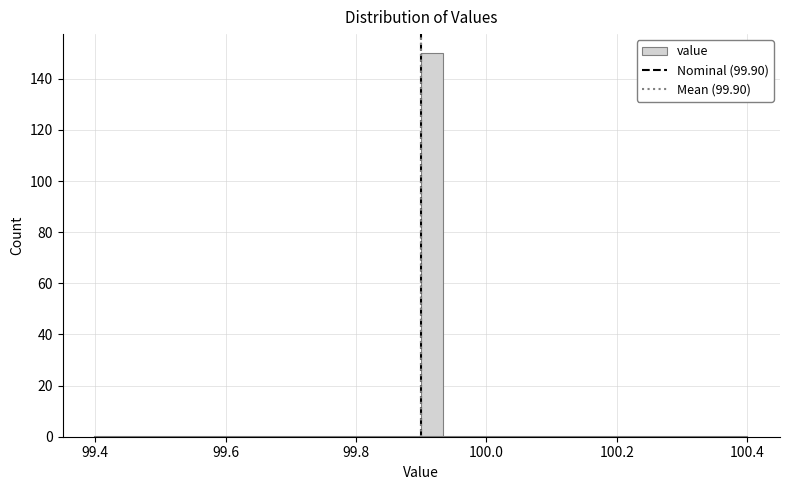

Around what value on the x-axis is the tallest bar? Give the approximate position of its centre, as read against the axis.

99.92